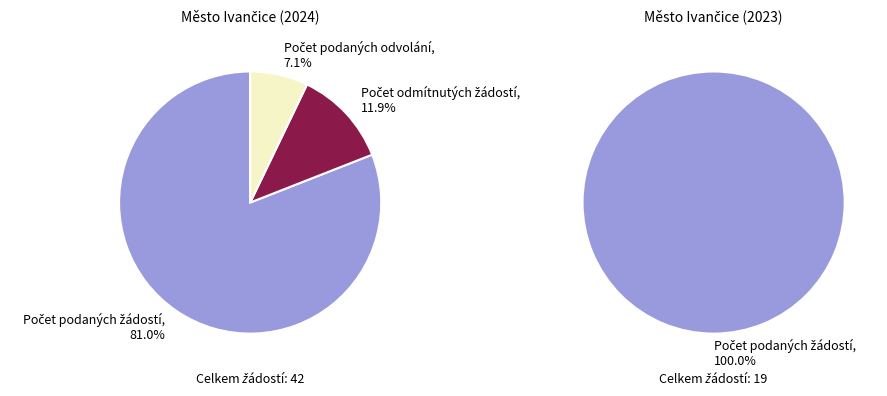

True or false: 2024 accounts for 75% of the total.

False